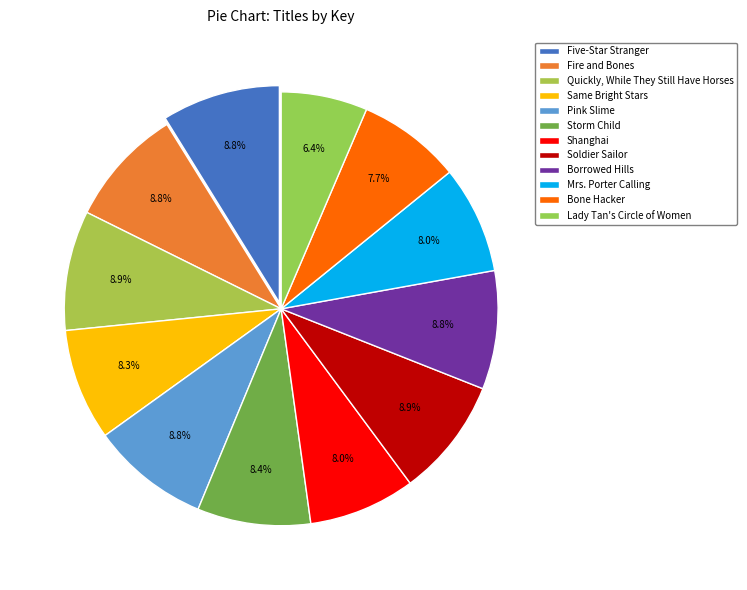

Count the number of slices in the pie.

12